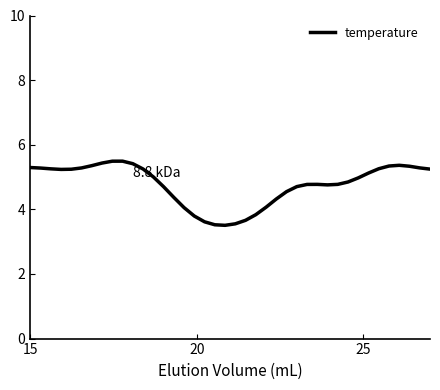

What is the minimum value shown in the chart?

3.5